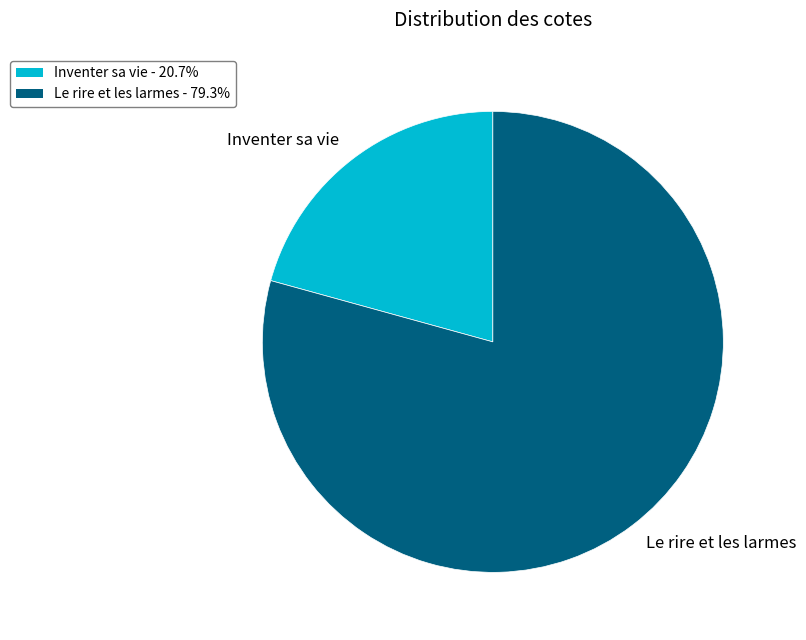

Does Inventer sa vie account for over 50% of the chart?

No